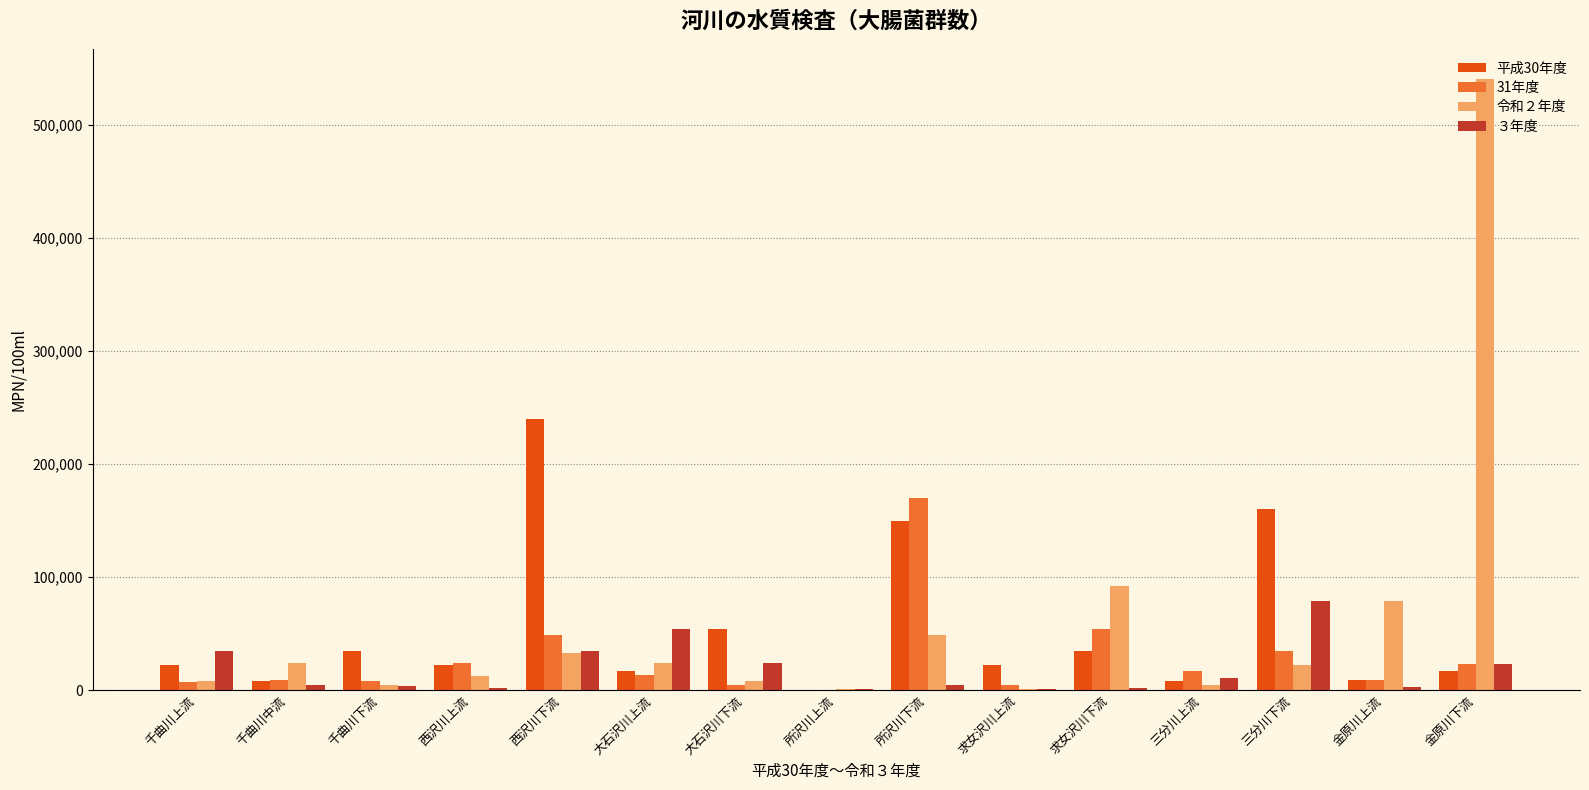

How many series are shown in this chart?

4